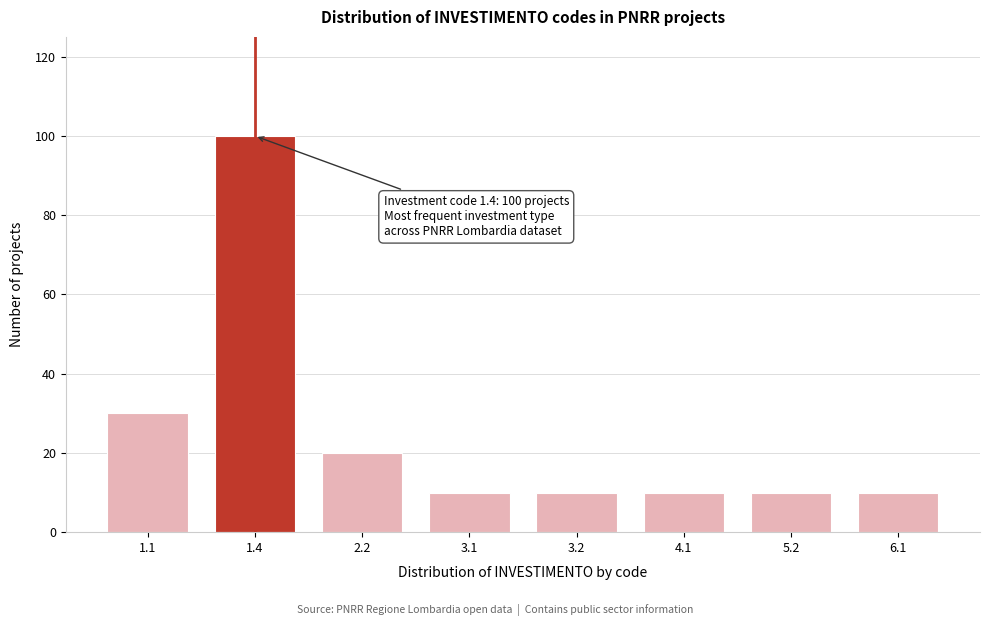

Reading right to left, what are all the values shown in this chart?

6.1=10	5.2=10	4.1=10	3.2=10	3.1=10	2.2=20	1.4=100	1.1=30